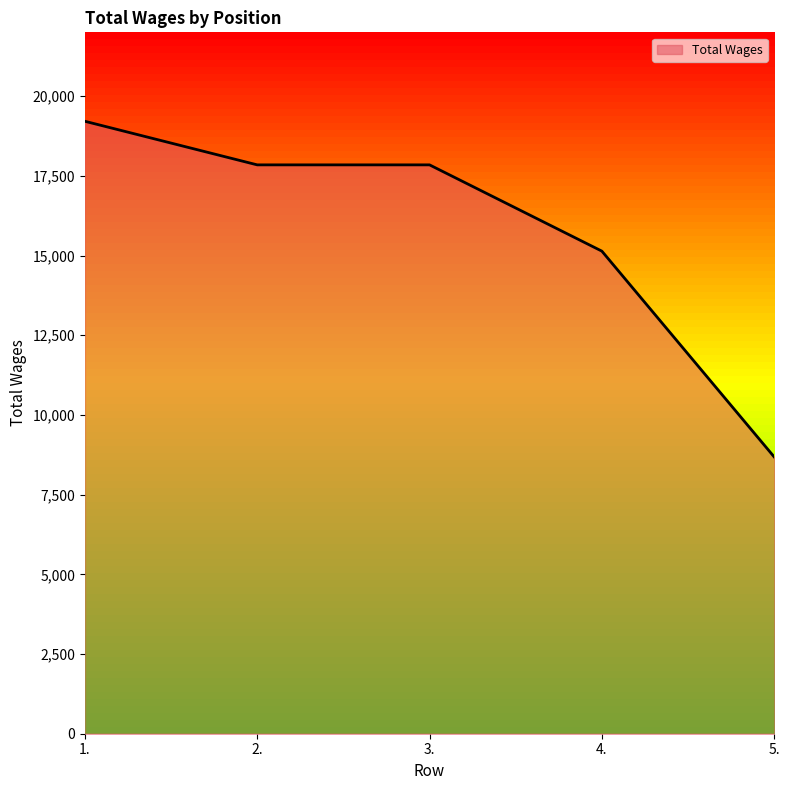

Reading left to right, transcribe all the data shown in this chart.

1.=19210	2.=17843	3.=17843	4.=15137	5.=8682